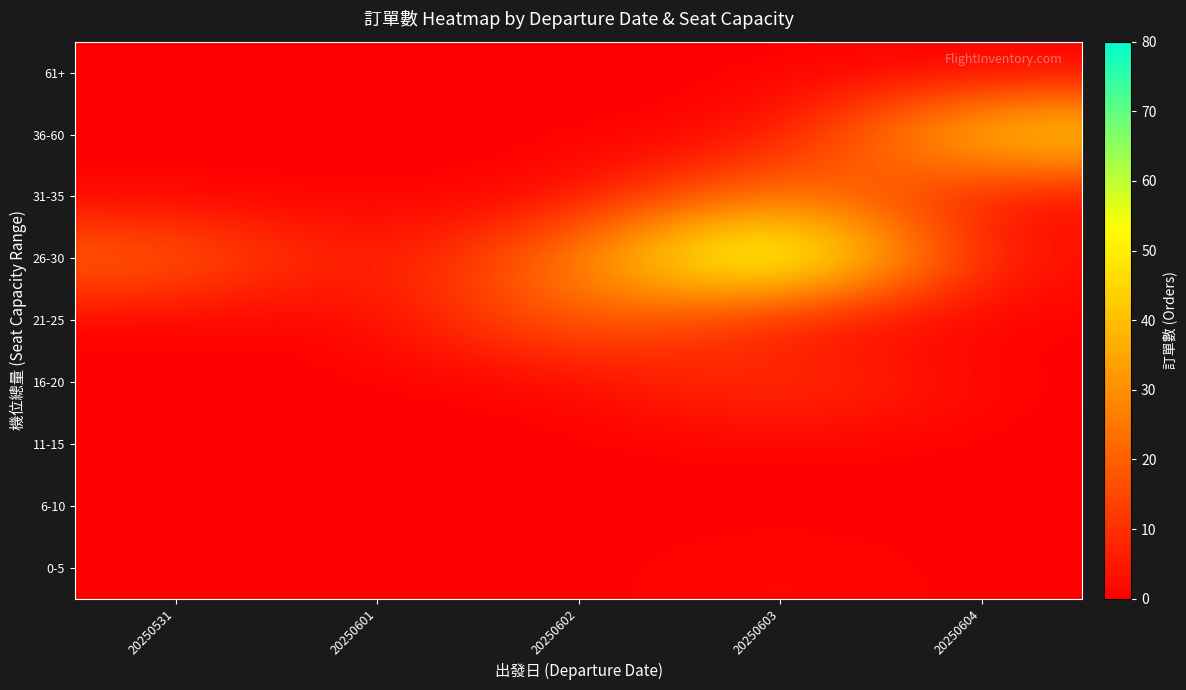

Which series has the largest range (max minus min)?

26-30